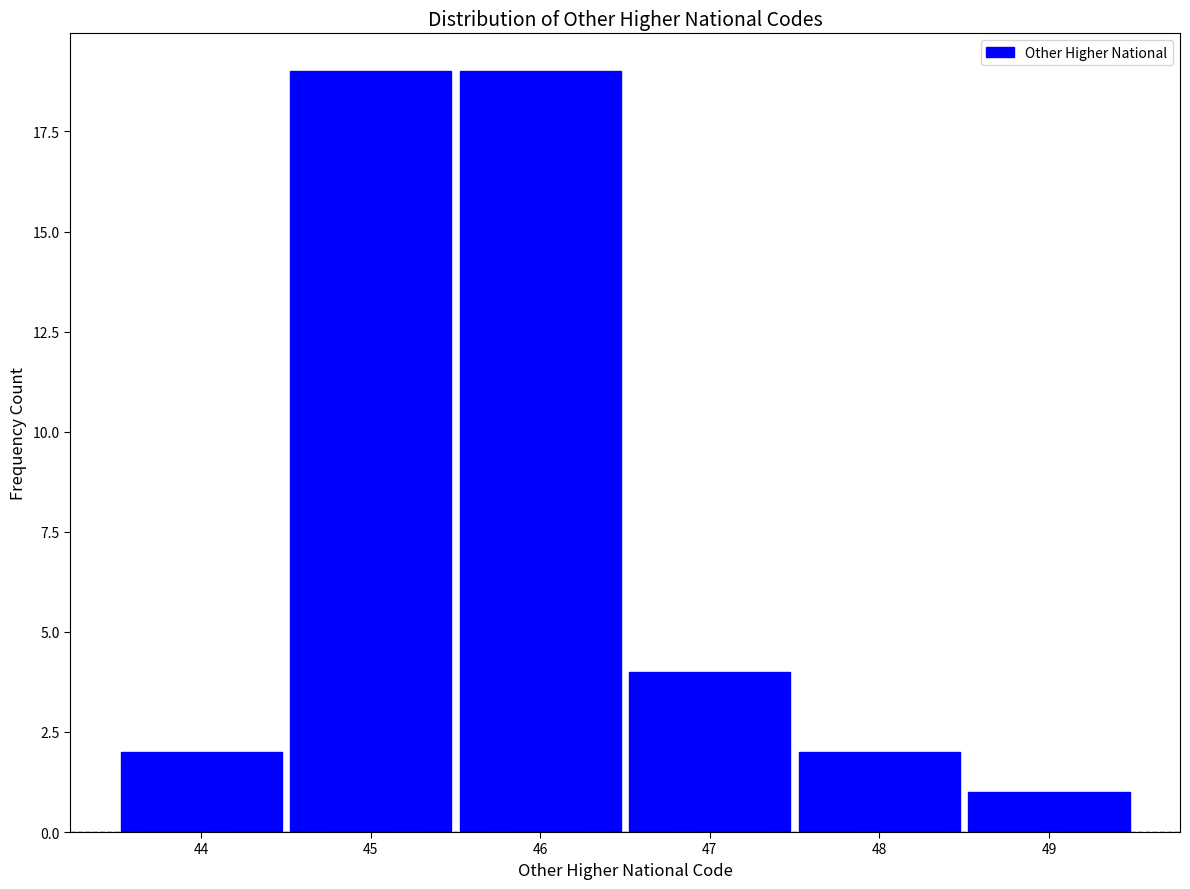

Reading left to right, list every bar in this chart as the range it spans on the x-axis followed by its height. The values are not printed on the chart, so give them approximately, as read against the axis.

43.5 to 44.5: 2
44.5 to 45.5: 19
45.5 to 46.5: 19
46.5 to 47.5: 4
47.5 to 48.5: 2
48.5 to 49.5: 1